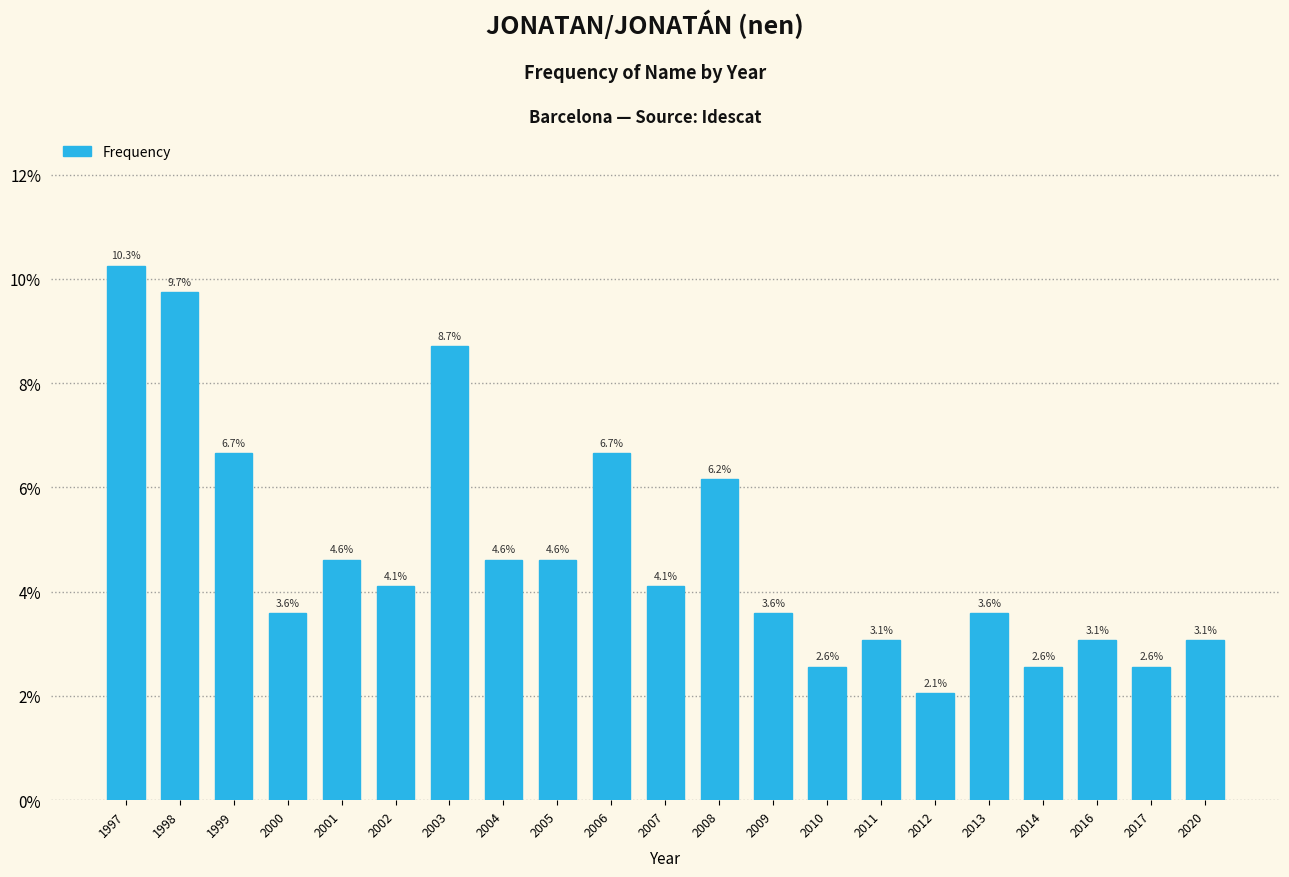

Does the chart contain any negative values?

No